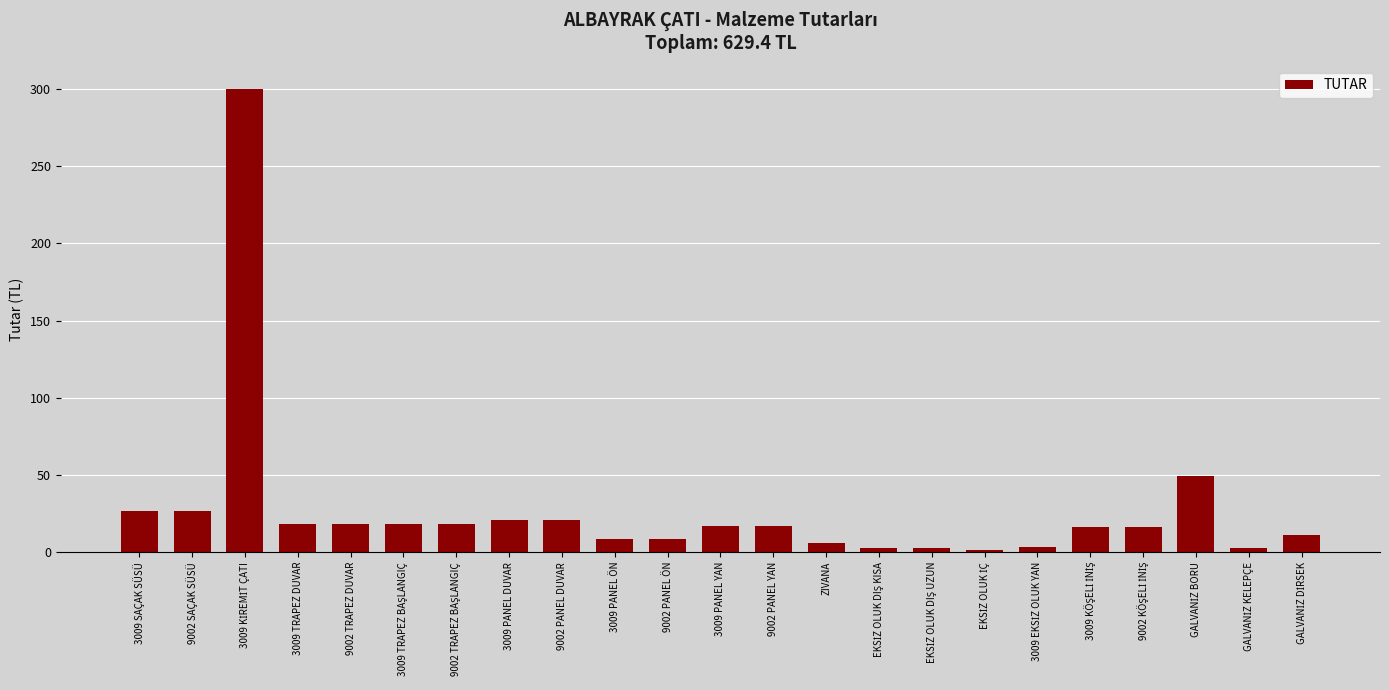

What is the label of the 10th bar from the left?

3009 PANEL ÖN